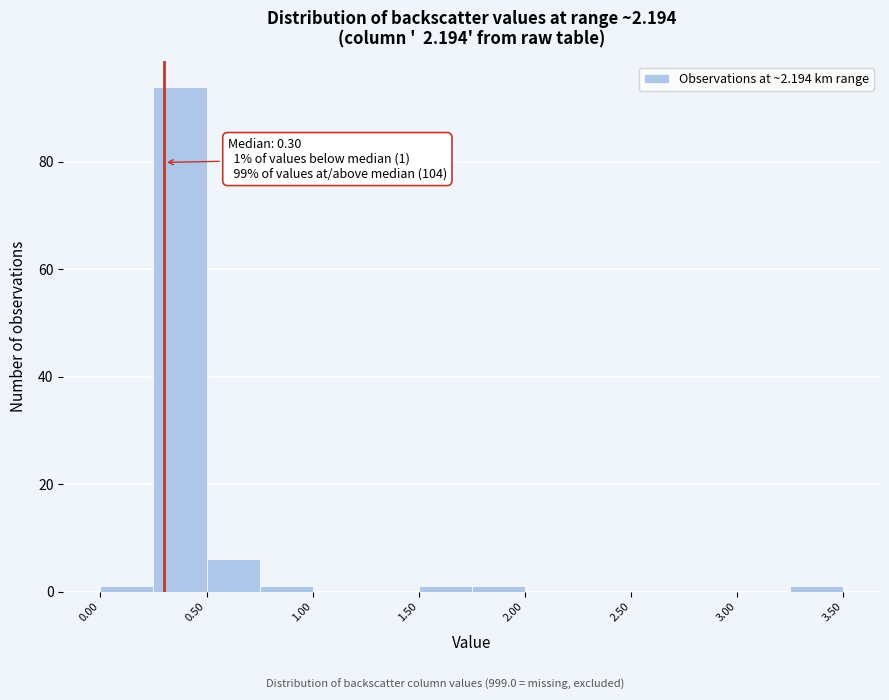

Over which range of the x-axis is the bar tallest?

0.25 to 0.50